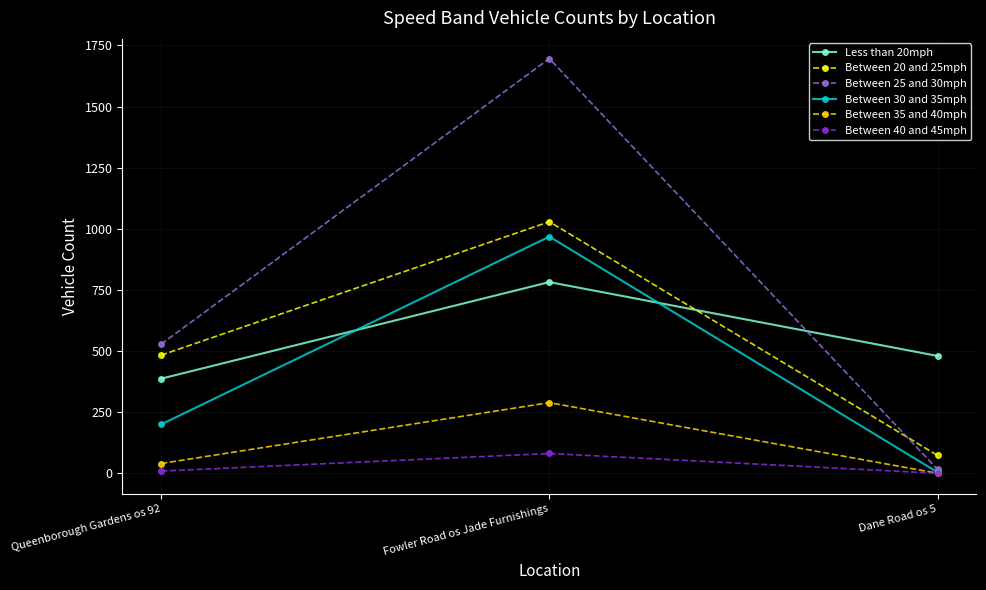

What is the value of the Between 35 and 40mph point at the 1st from the left?

40